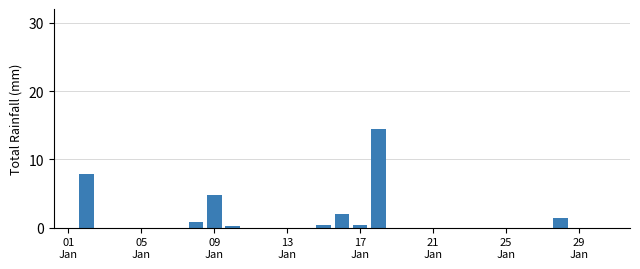

What is the sum of all values?

32.2